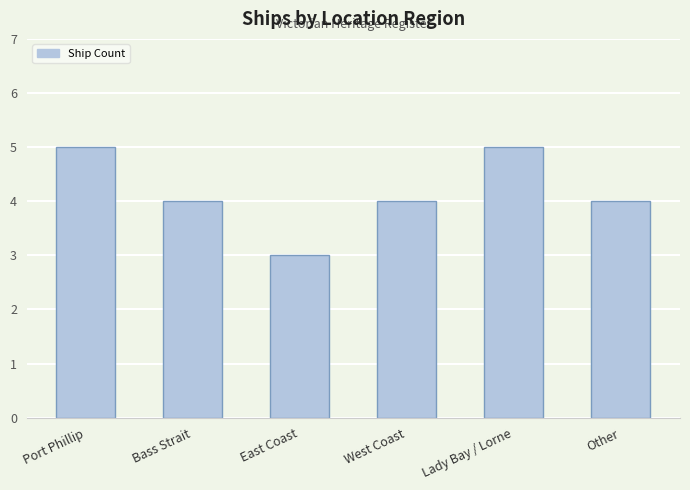

True or false: the data shows 3 at East Coast.

True